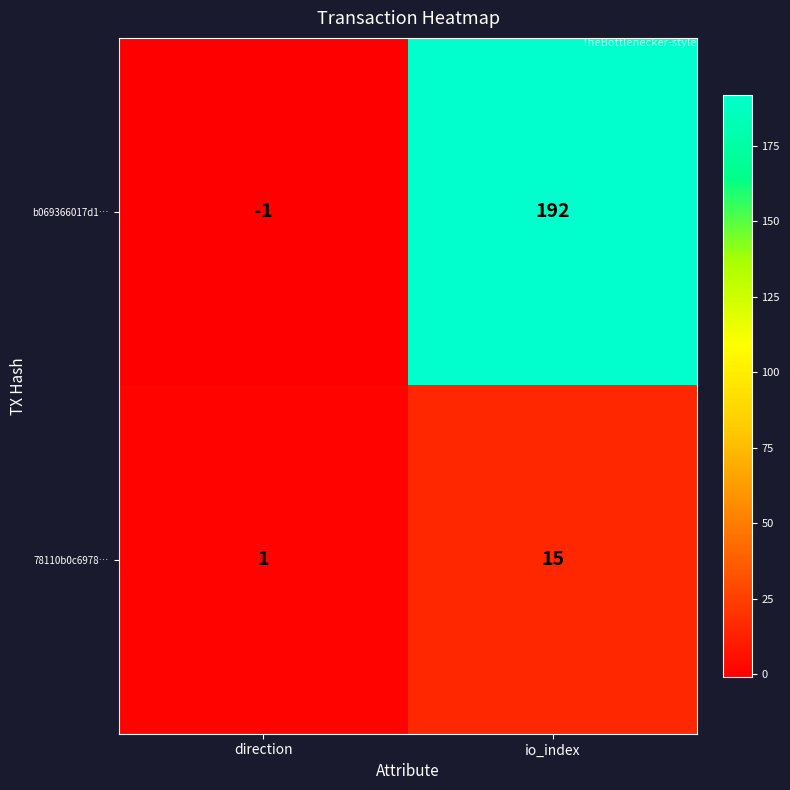

Is it true that 78110b0c6978… equals 0 at direction?

False